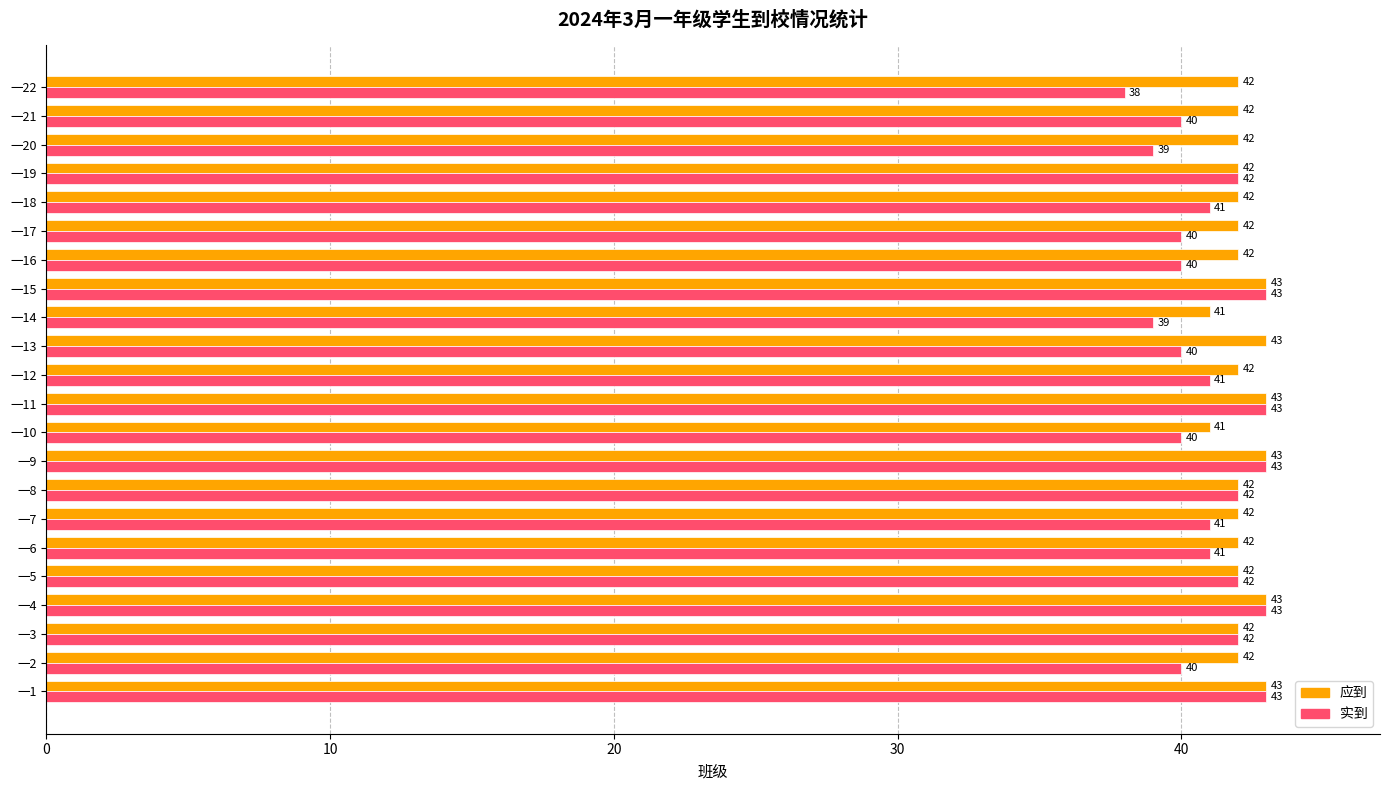

The value of 应到 at 一21 is 42. True or false?

True